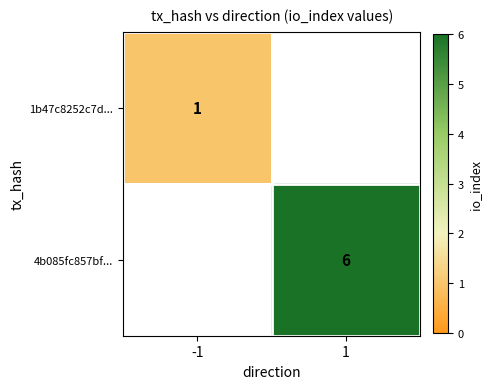

The 4b085fc857bf... series shows 9 at 1. True or false?

False